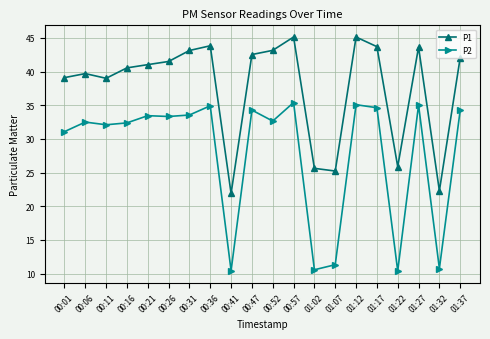

What is the label of the 11th point from the left?

00:52